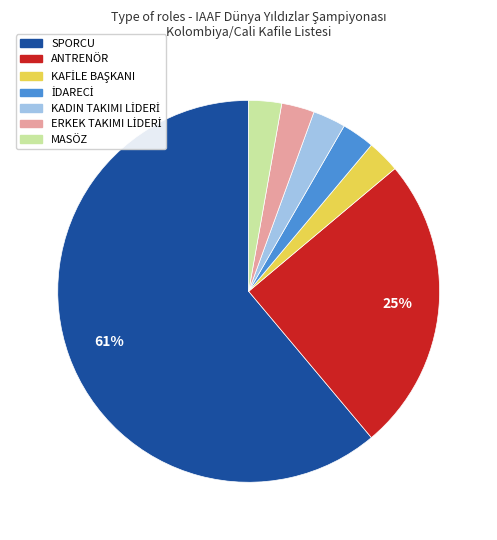

Which has a higher value, MASÖZ or SPORCU?

SPORCU